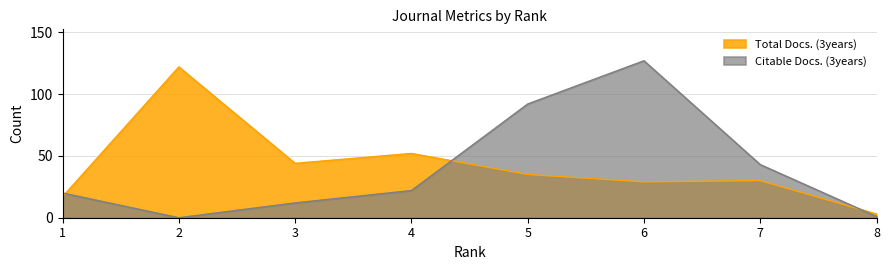

Between 1 and 2, which series saw the biggest shift?

Total Docs. (3years)